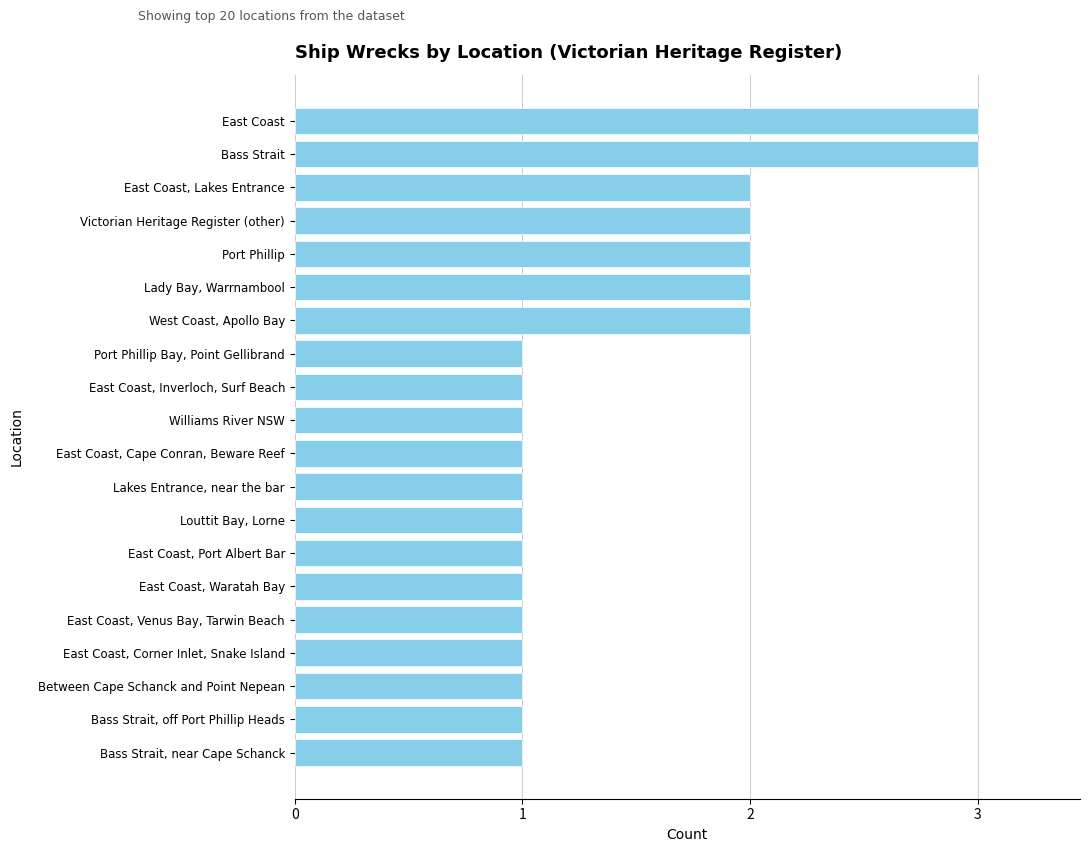

How many values are between 1 and 2?

18